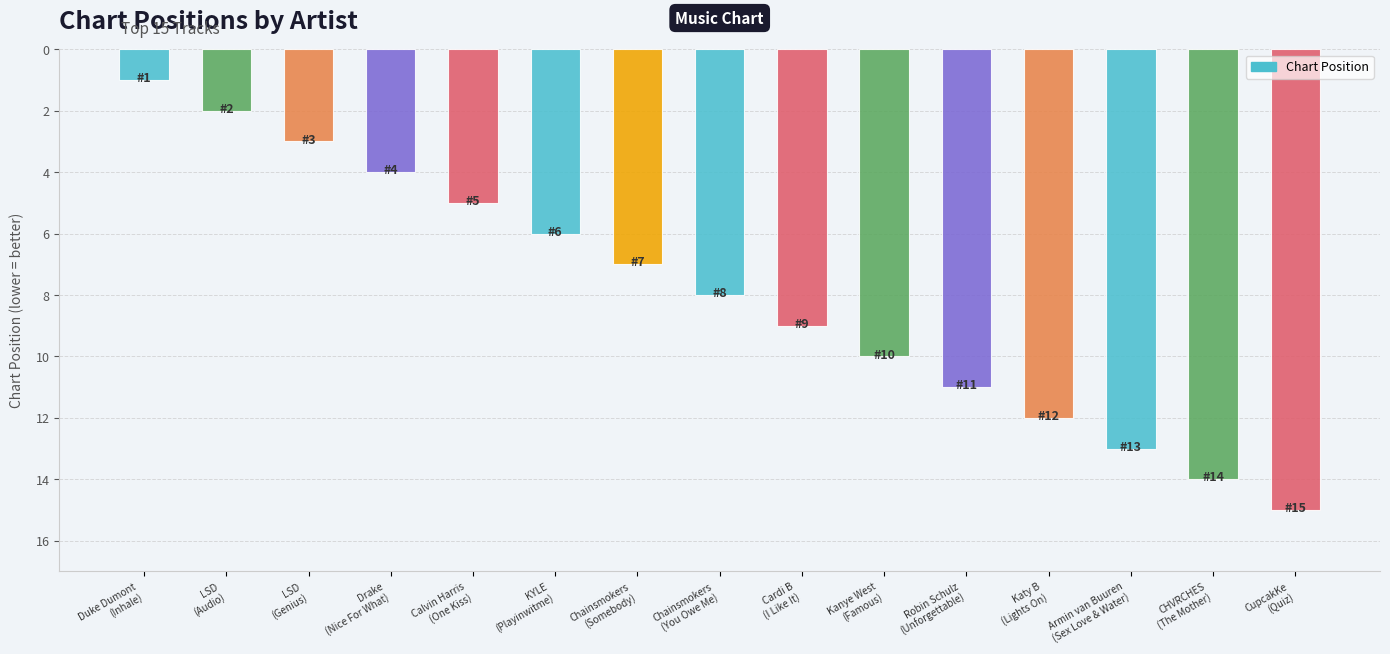

What position from the right is Katy B
(Lights On)?

4